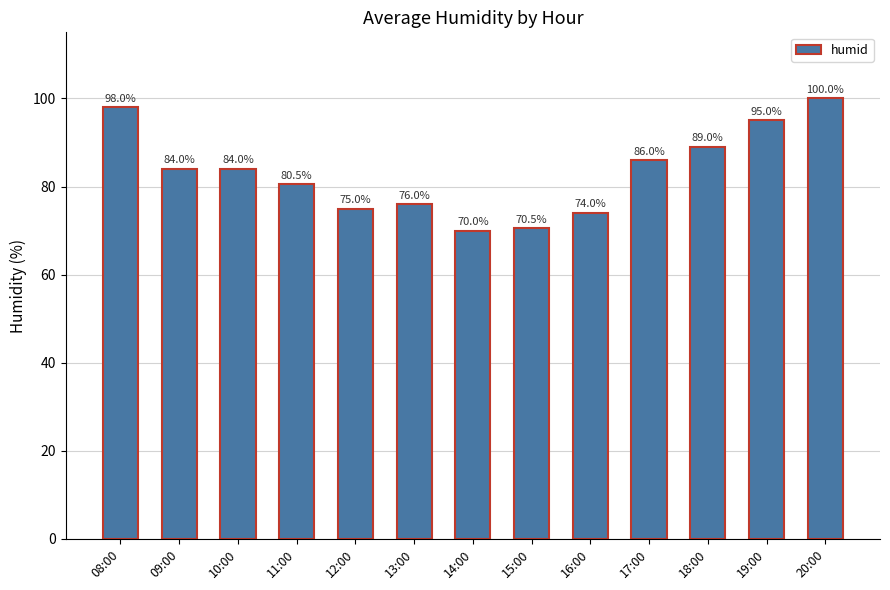

What is the ratio of the value at 10:00 to the value at 15:00?

1.2